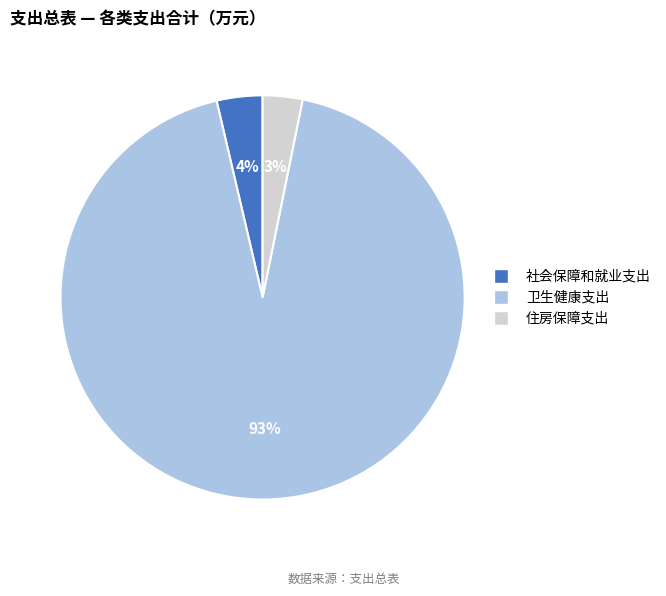

To the nearest percent, what percentage of the pie is 住房保障支出?

3%